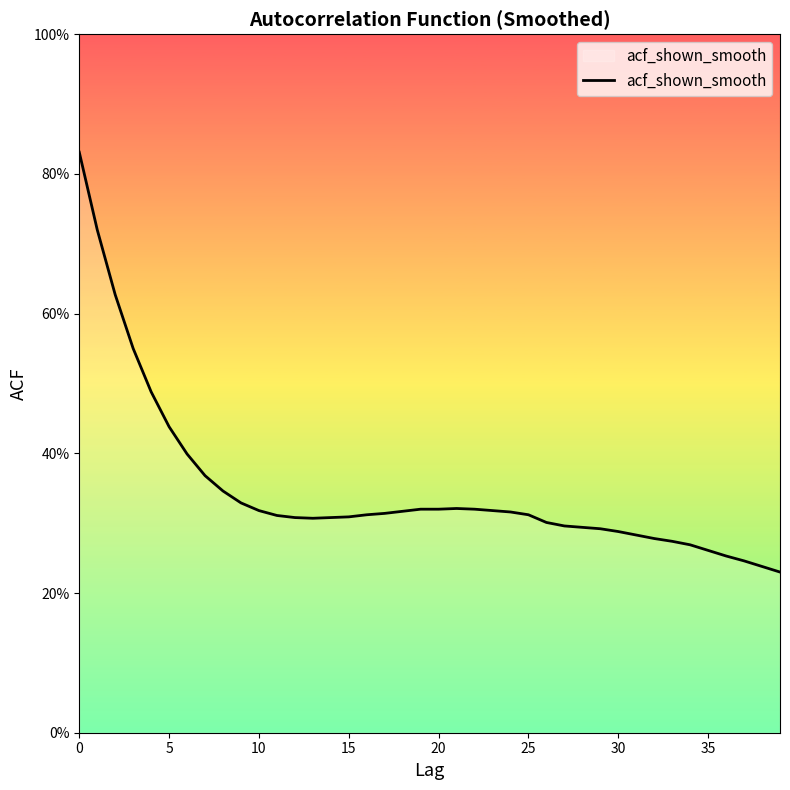

Is this an area chart (filled region under the line)?

Yes